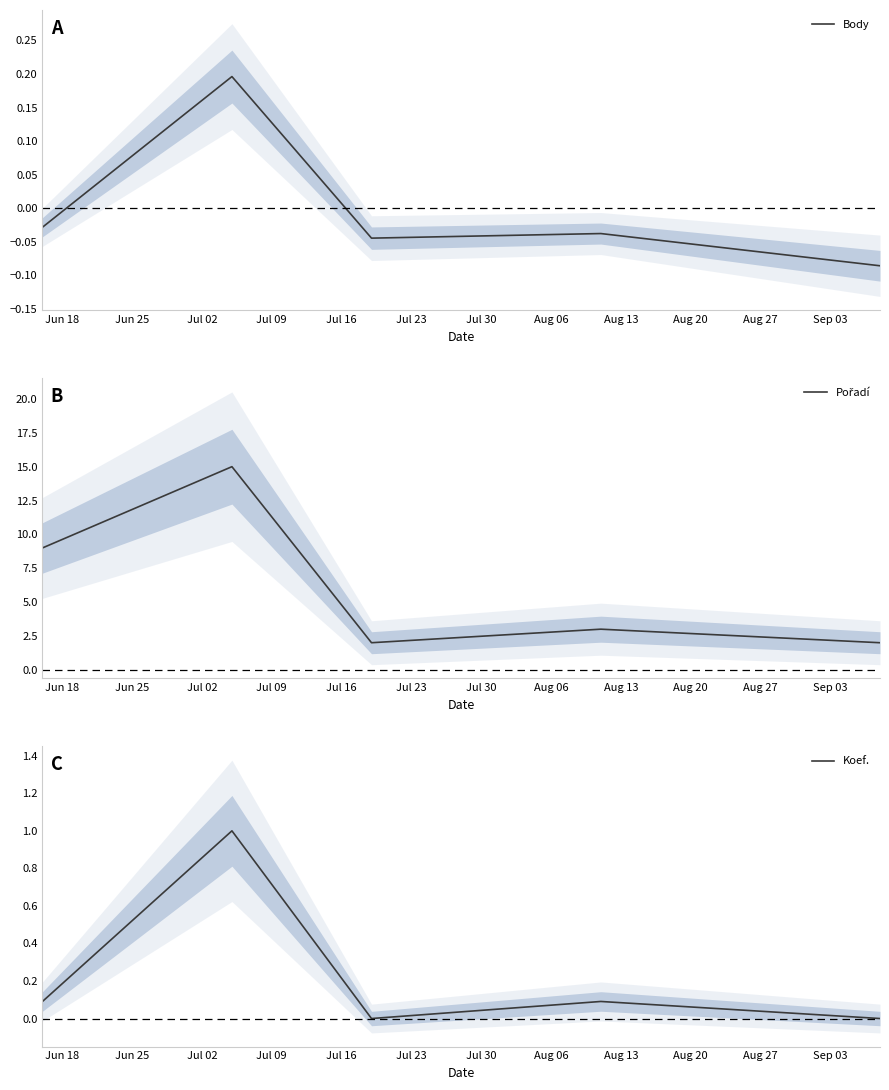

What are all the series names shown in the legend?

Body, Pořadí, Koef.